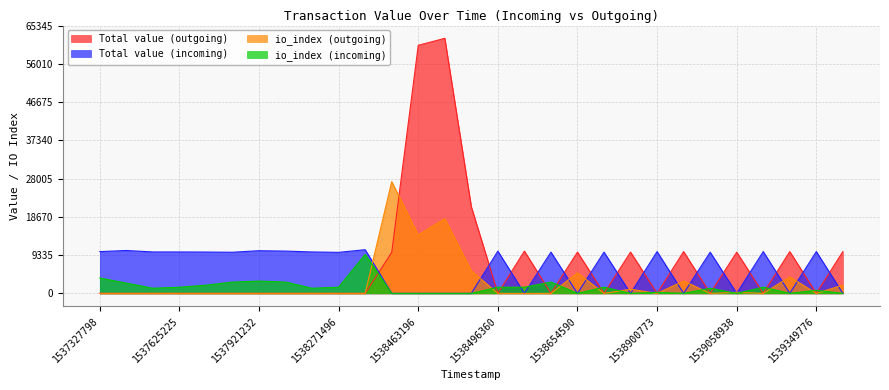

The io_index (incoming) series shows 2750.0 at 1537816124. True or false?

True